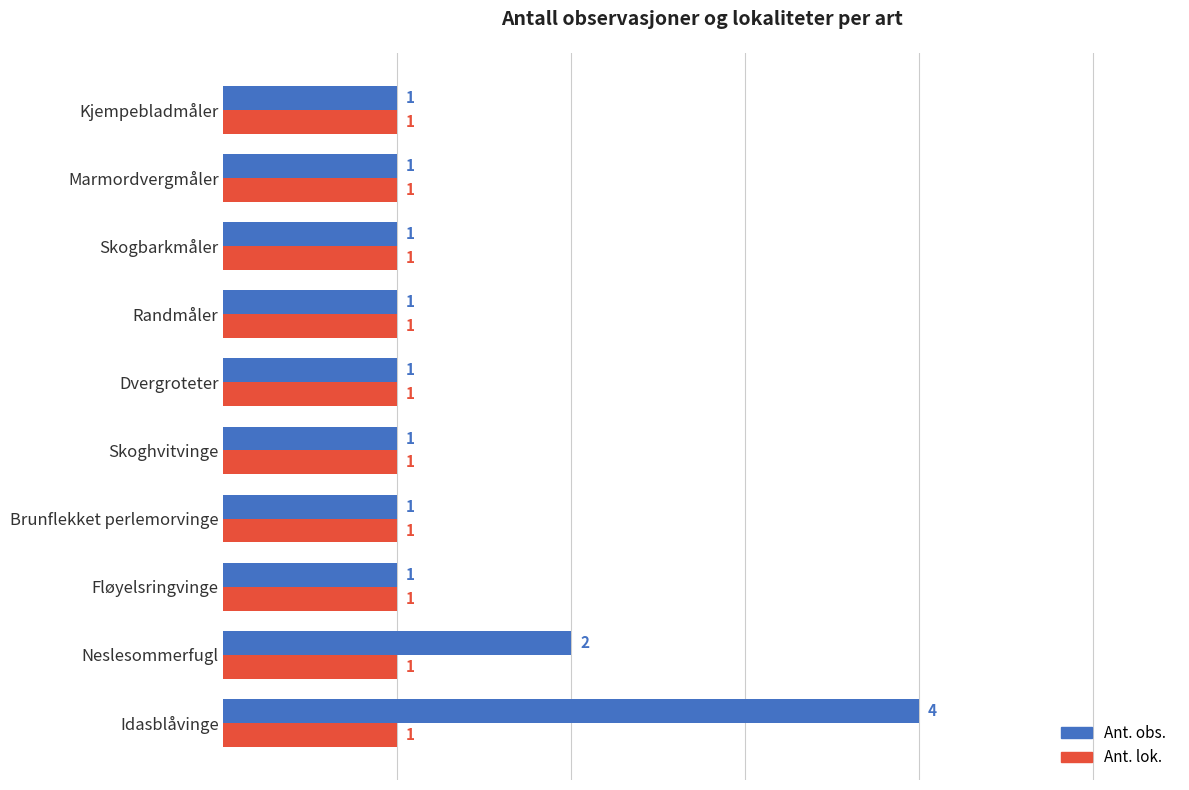

What is the minimum value for Ant. obs.?

1